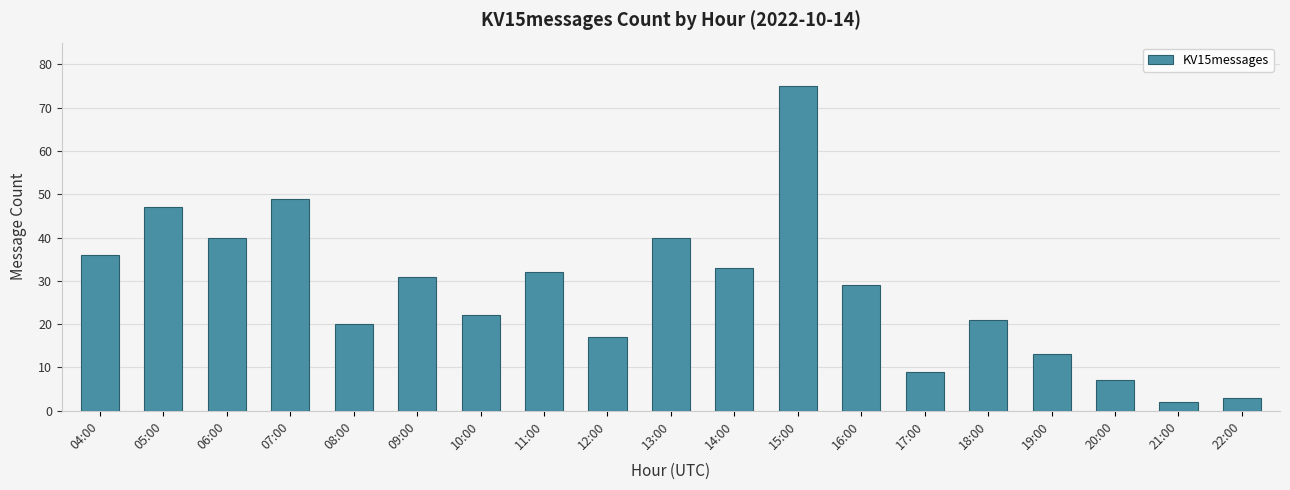

What is the difference between the values at 22:00 and 05:00?

44